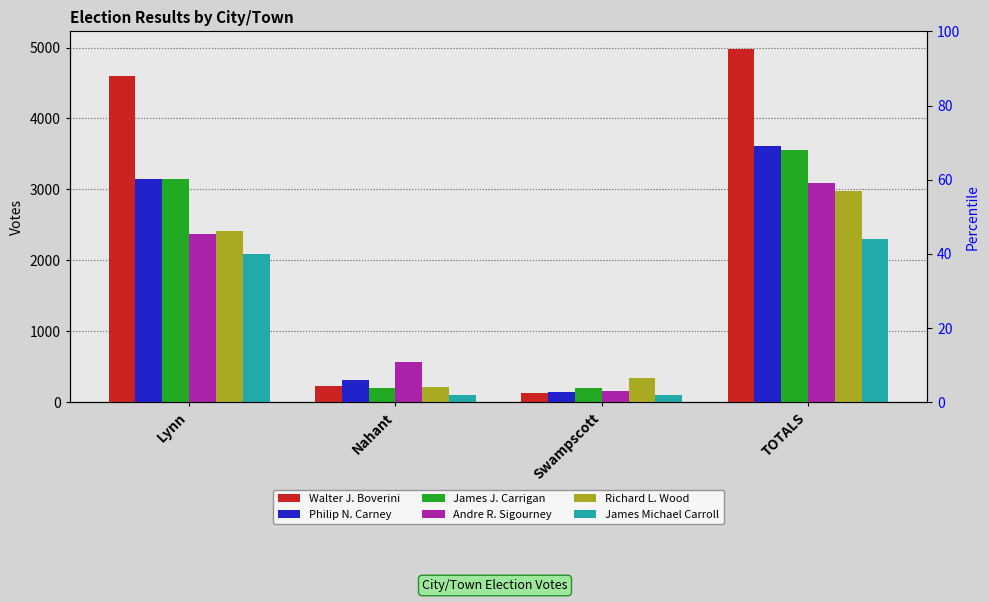

At which label is James J. Carrigan closest to 1876?

Lynn